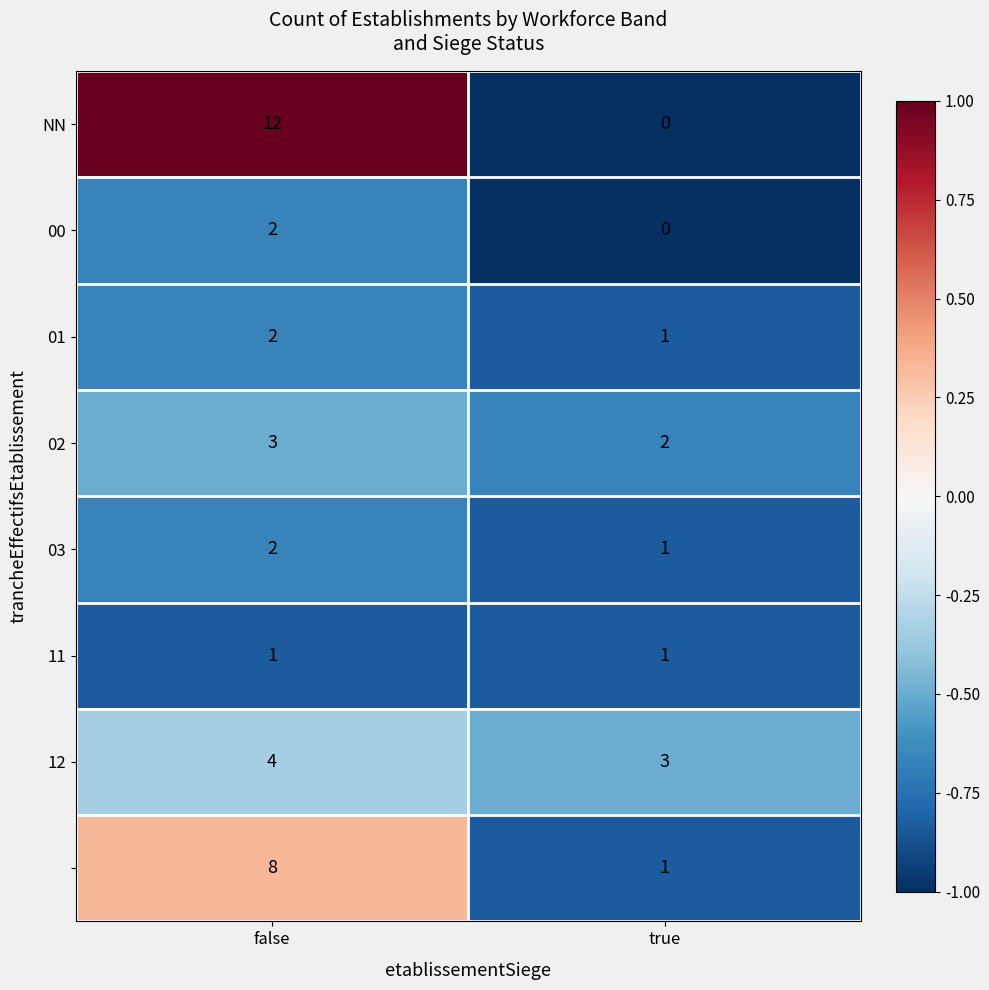

How many distinct data groups are displayed?

8